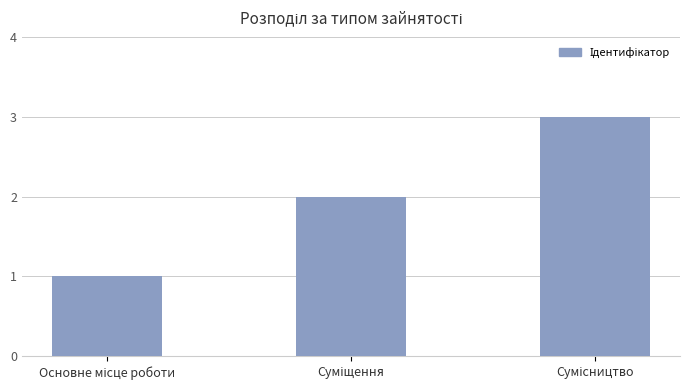

Reading right to left, transcribe all the data shown in this chart.

3	2	1